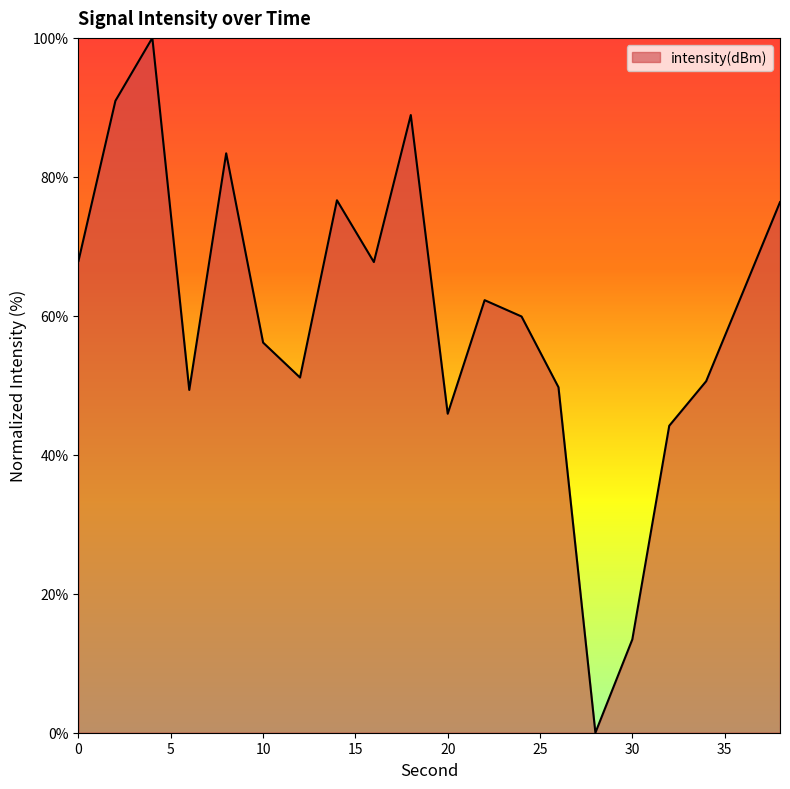

What is the greatest value displayed?

100.0